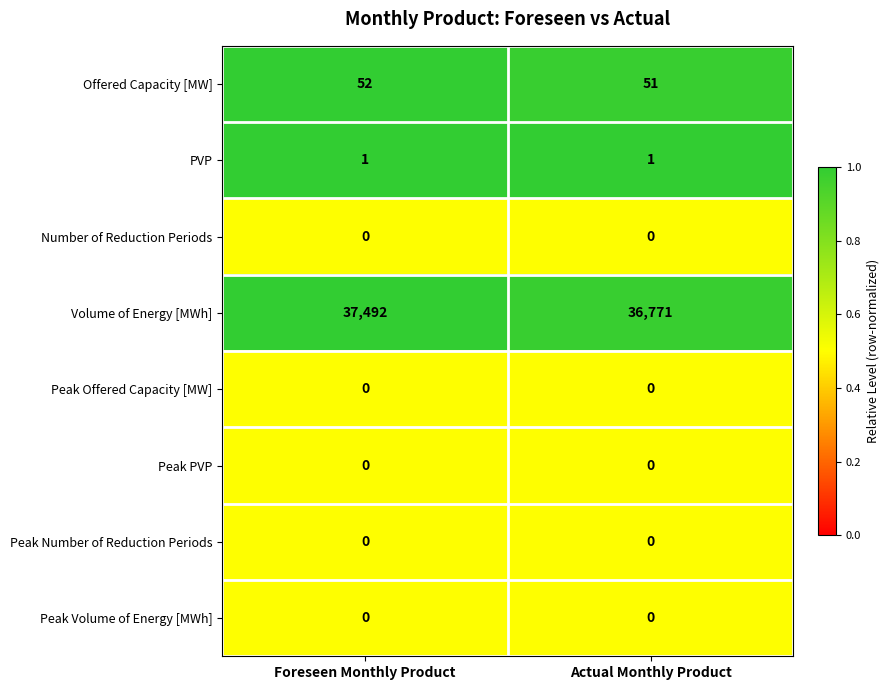

Which series has the largest range (max minus min)?

Volume of Energy [MWh]